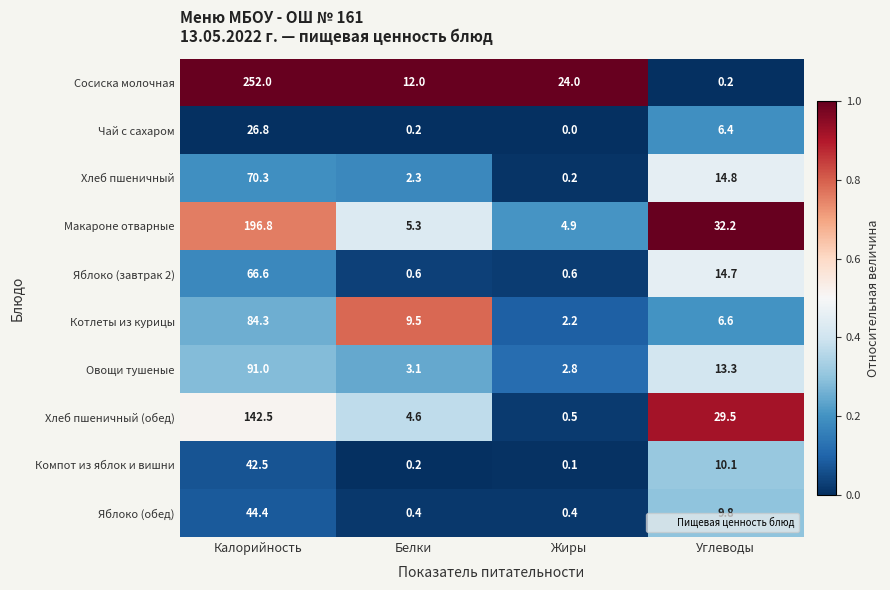

What is the total value across all series at Углеводы?

137.6